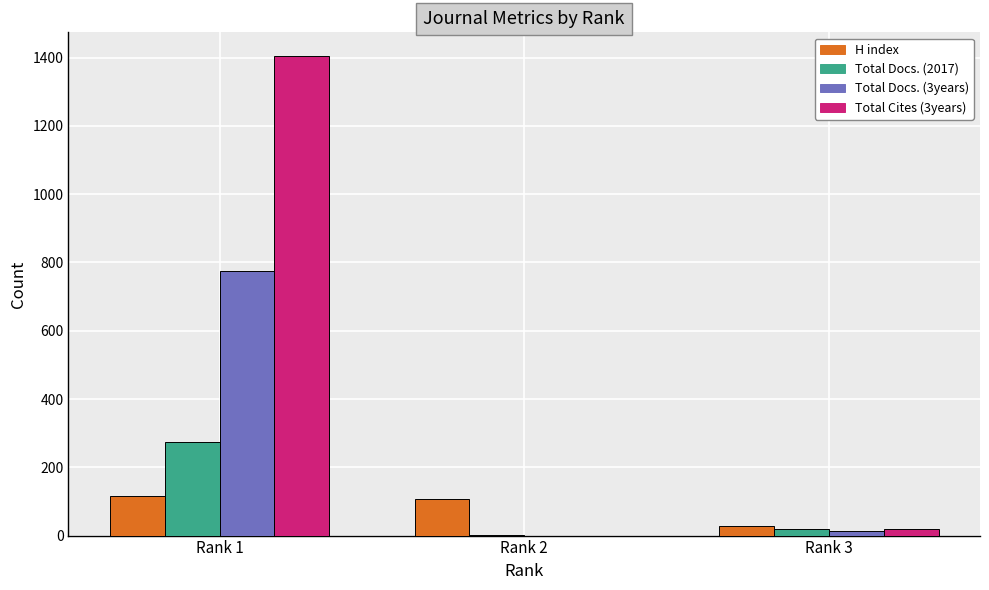

At which category is the sum across all series the highest?

Rank 1